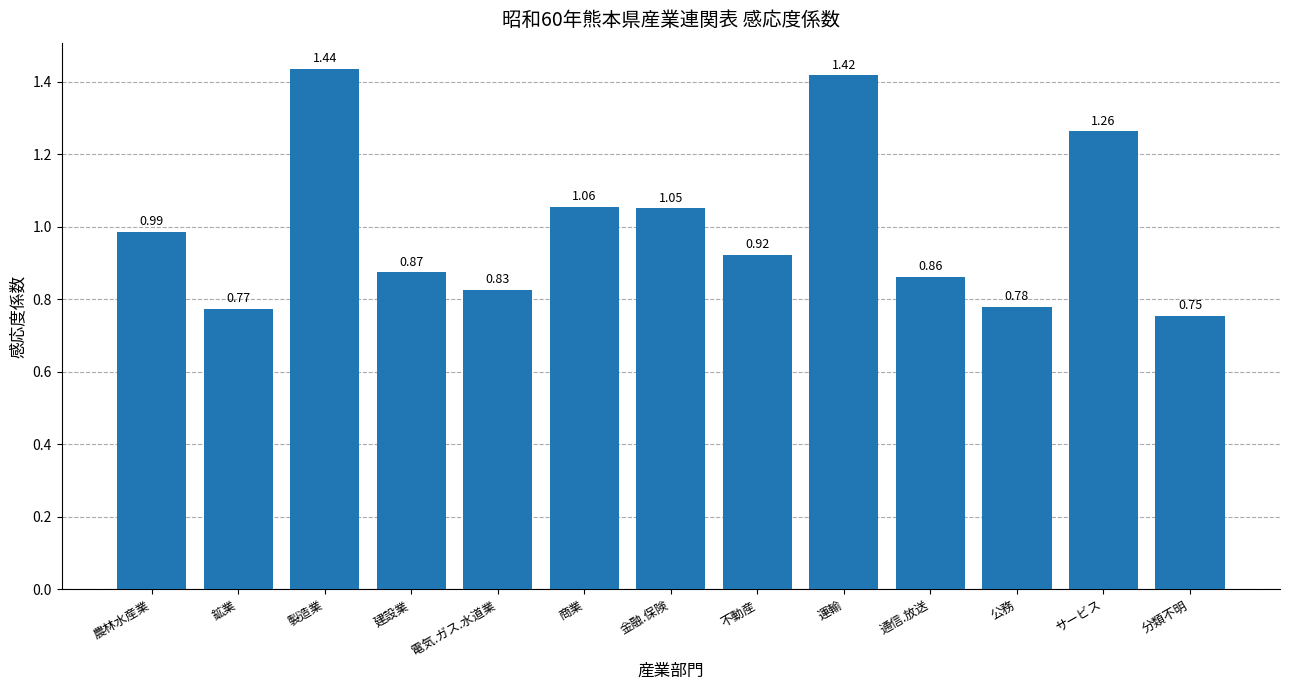

The value at 鉱業 is 0.4. True or false?

False